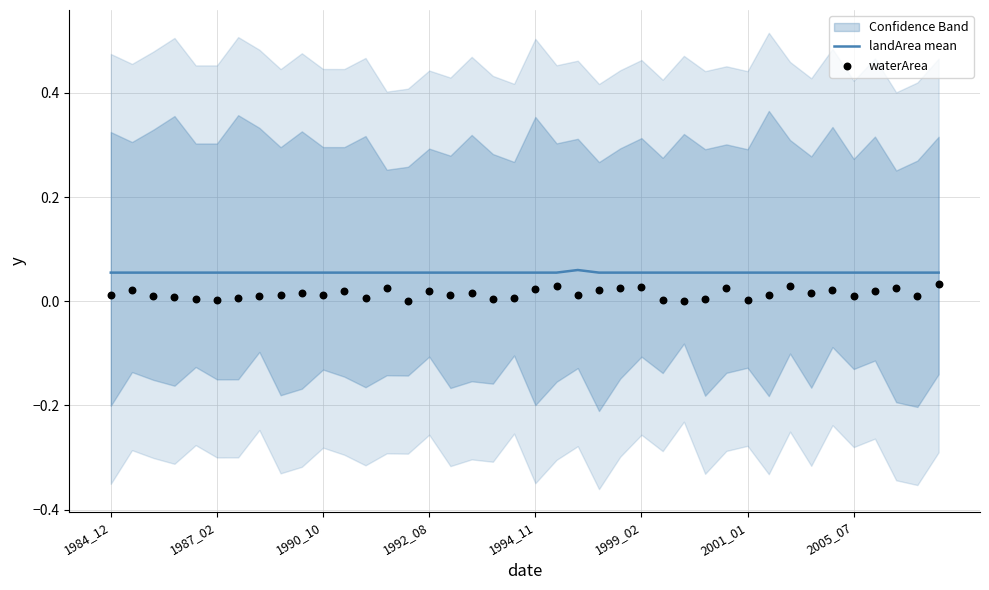

Which series contains the highest Y value?

landArea mean